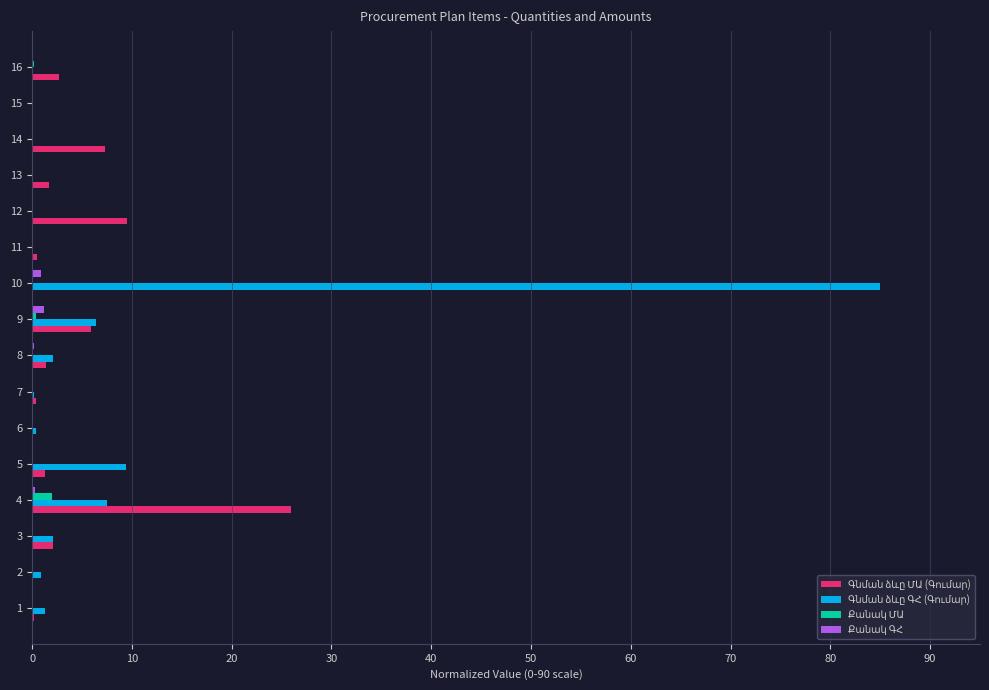

At which category is the sum across all series the highest?

10